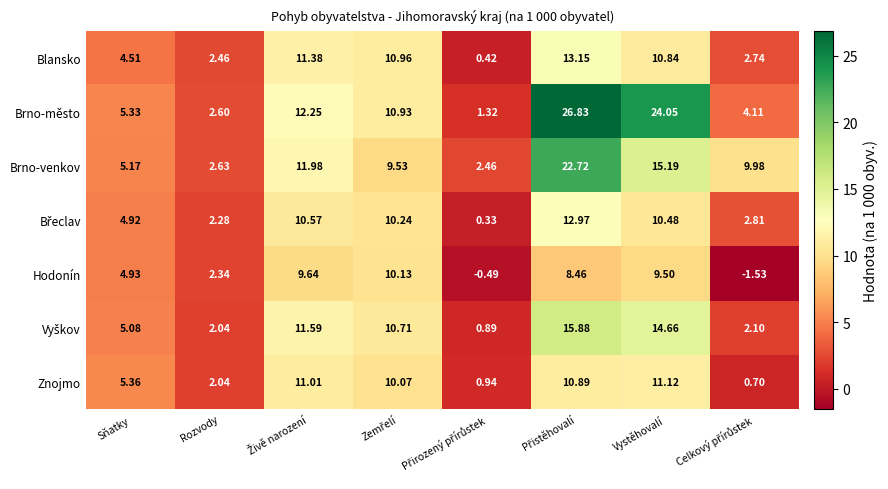

Which series has the largest total across all categories?

Brno-město